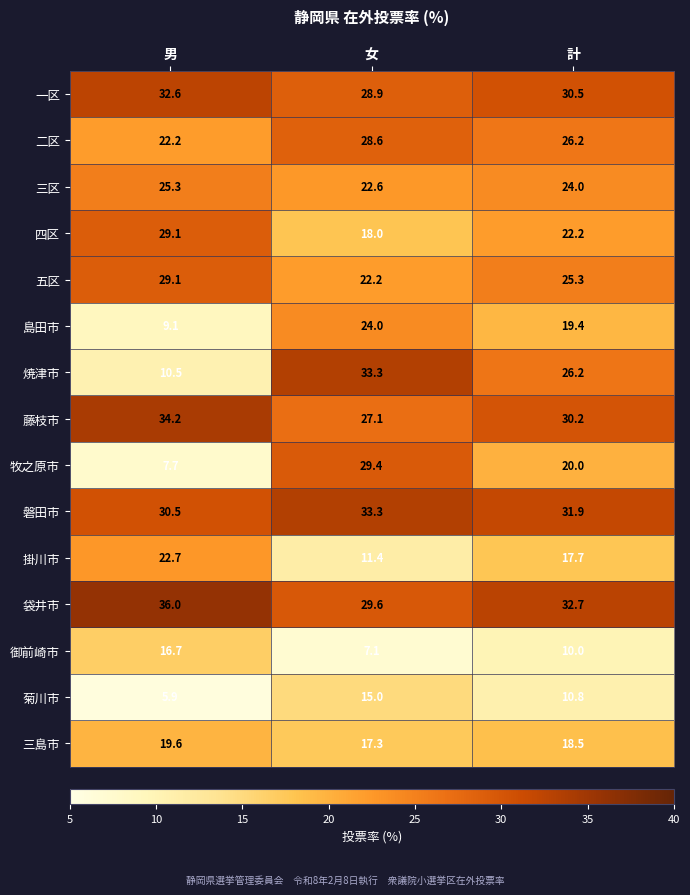

Where is 島田市 nearest to the value 16?

計